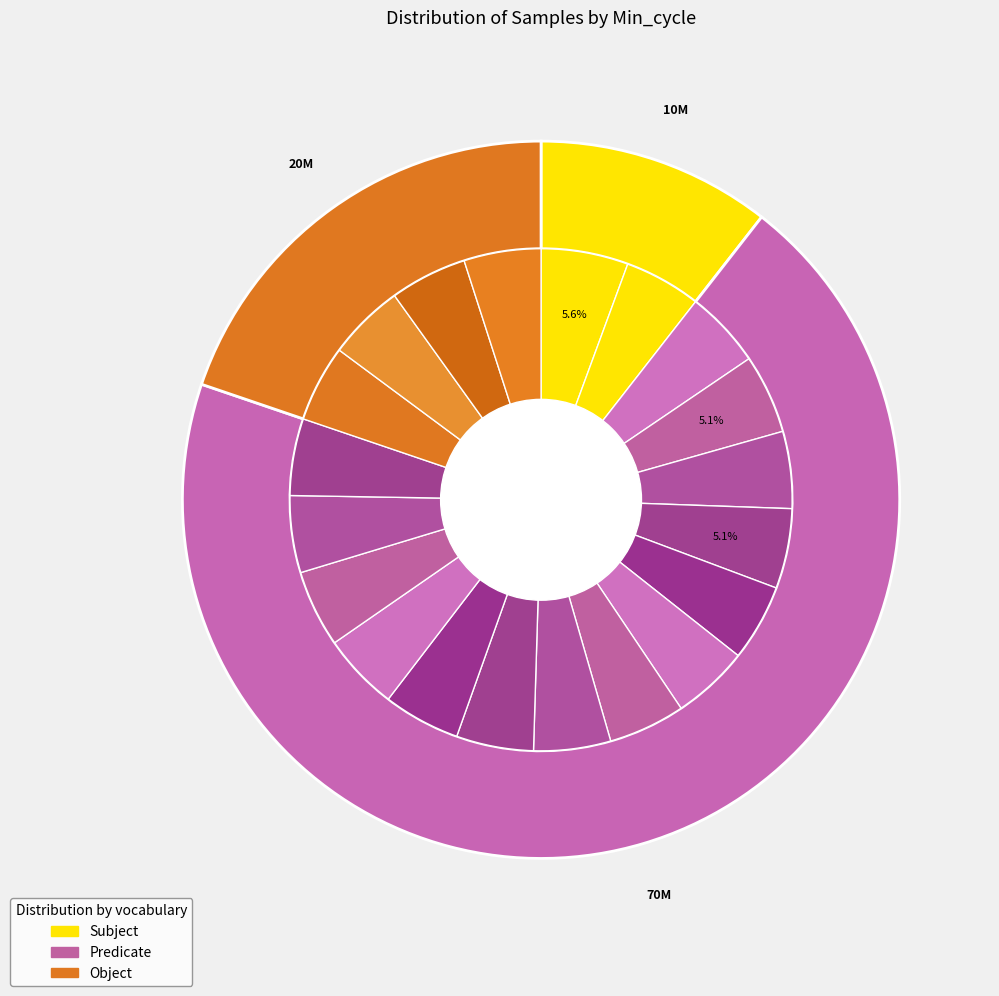

To the nearest percent, what is the average slice percentage?

5%